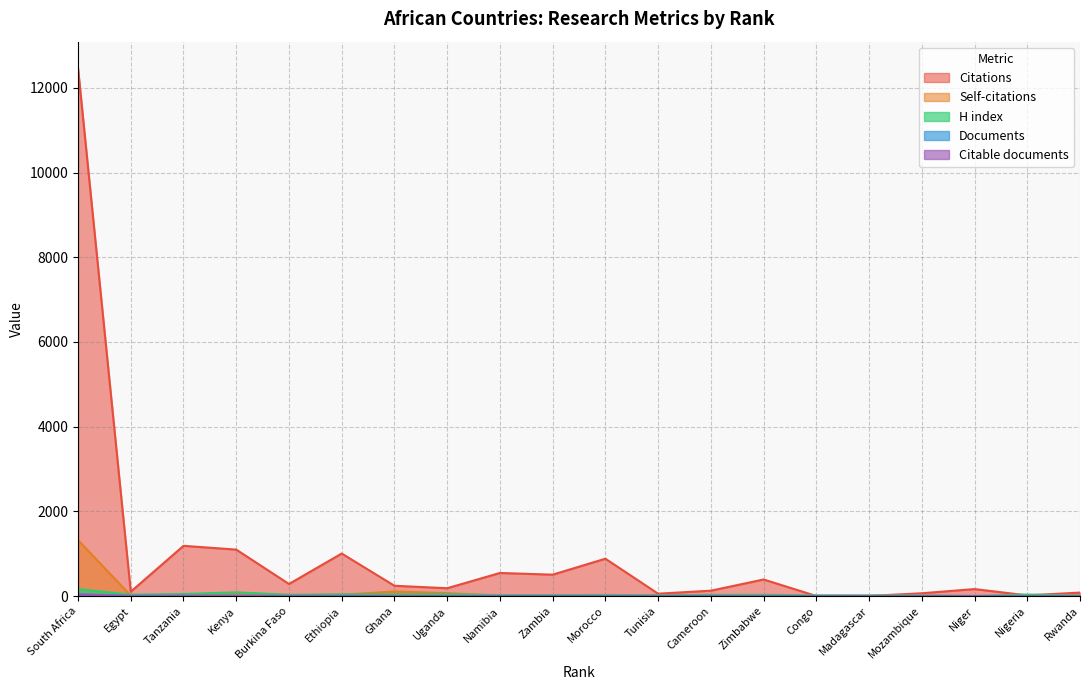

How many distinct data groups are displayed?

5